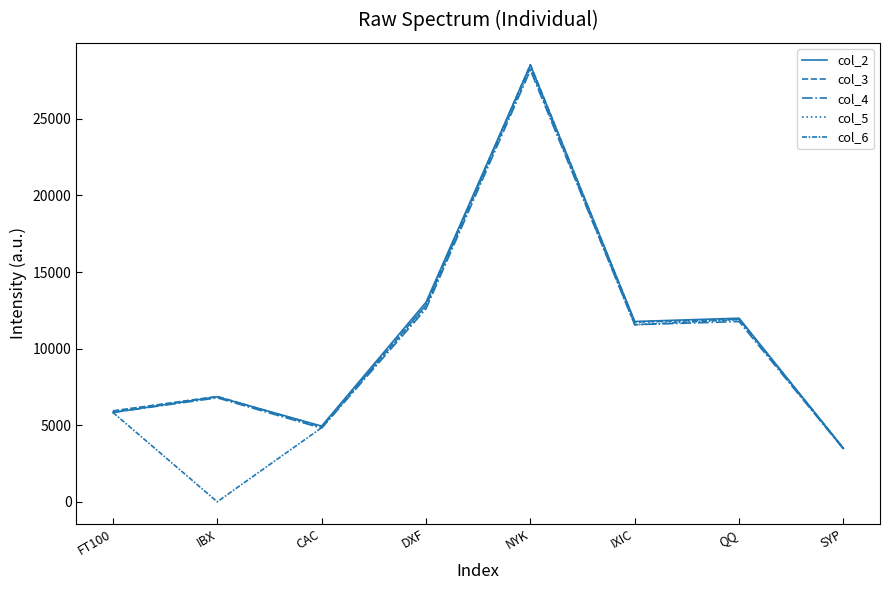

Does the chart display data point markers on the line(s)?

No